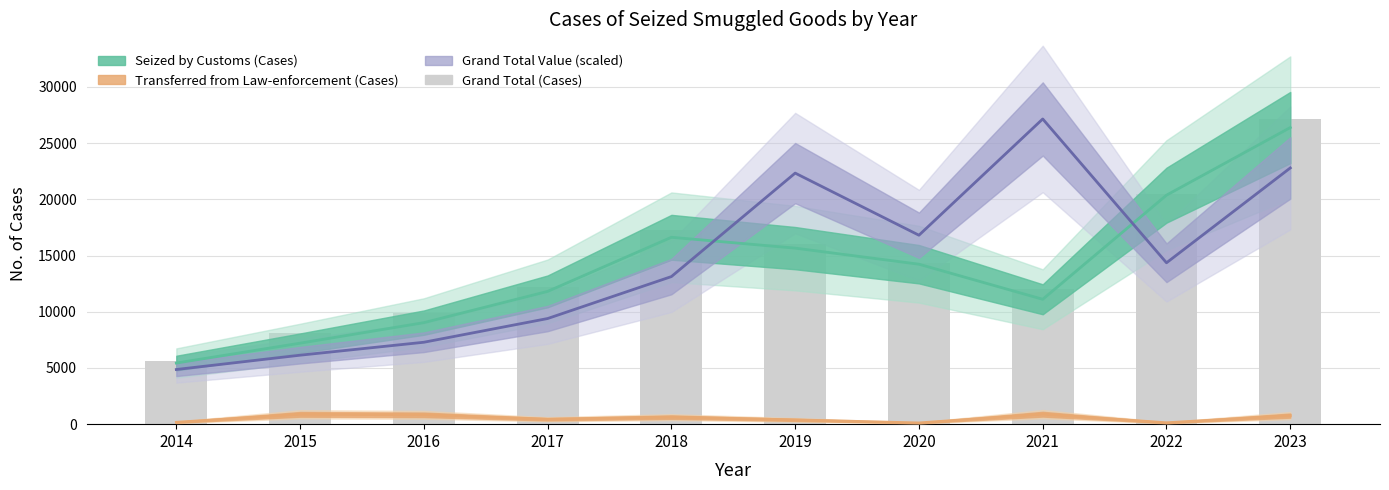

At which label is Seized by Customs (Cases) closest to 15909?

2019